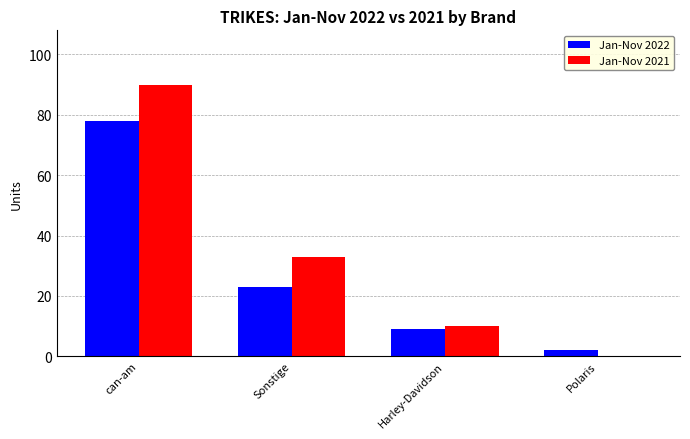

Are the bars grouped side by side (vs. stacked)?

Yes